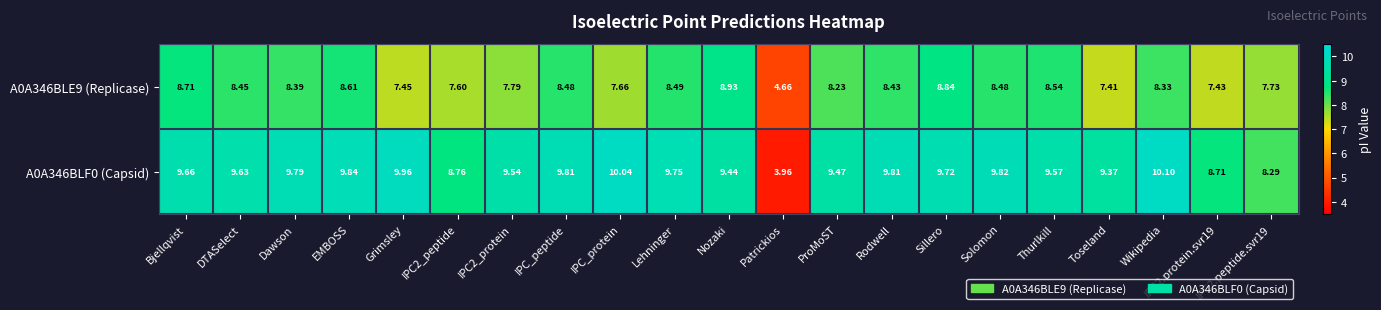

Between Patrickios and Solomon, which series saw the biggest shift?

A0A346BLF0 (Capsid)